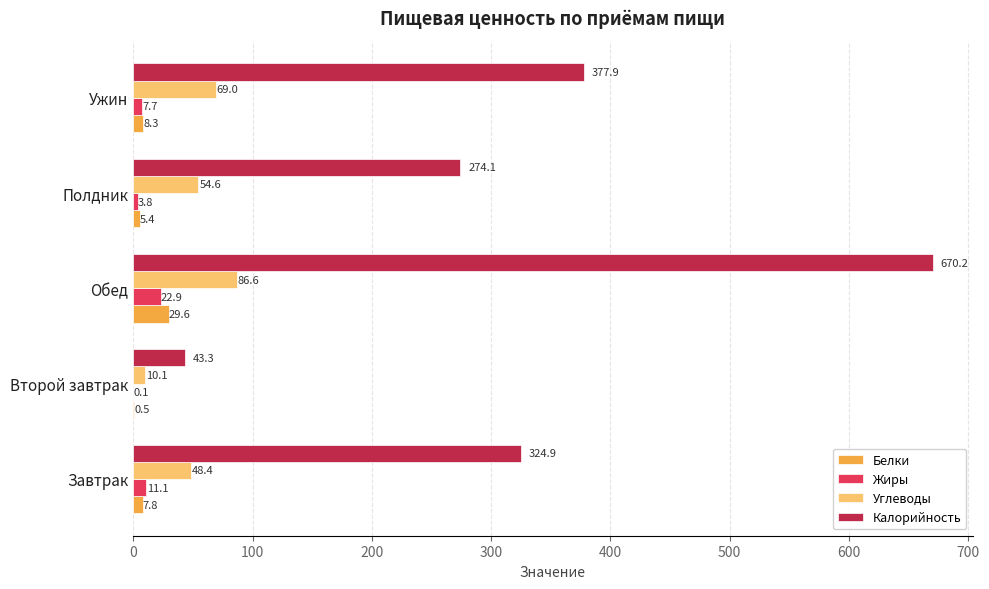

Is it true that Калорийность equals 274.1 at Полдник?

True